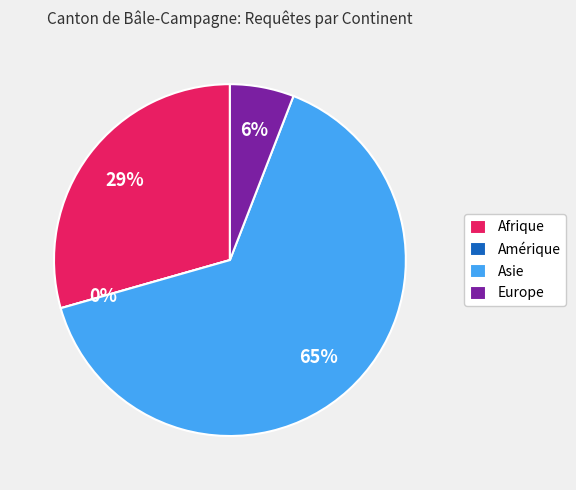

How many slices are in this pie chart?

4